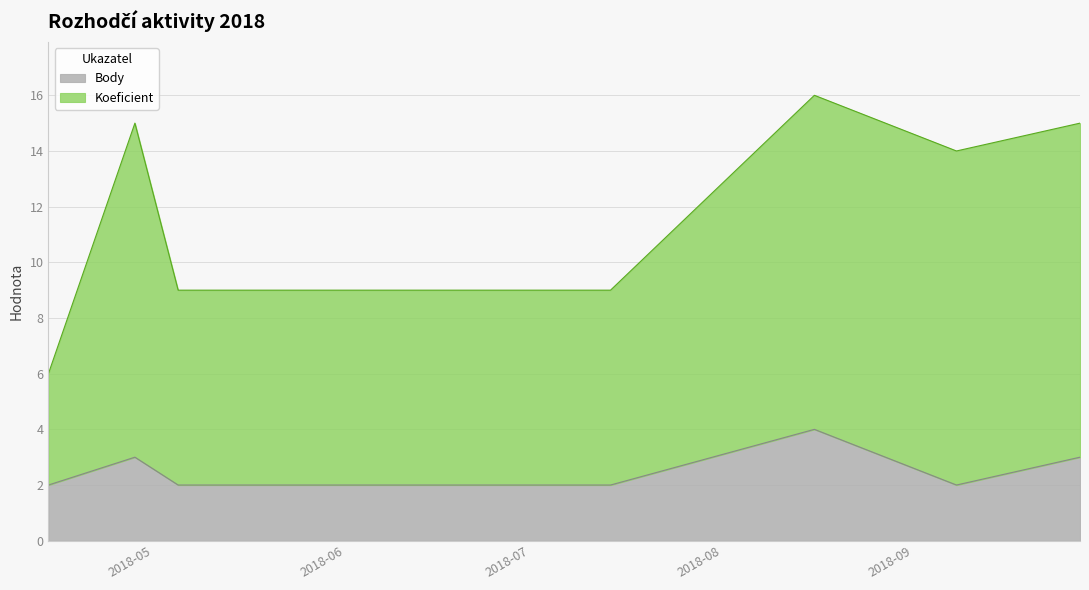

True or false: Body has a value of 2 at 2018-05-26.

True